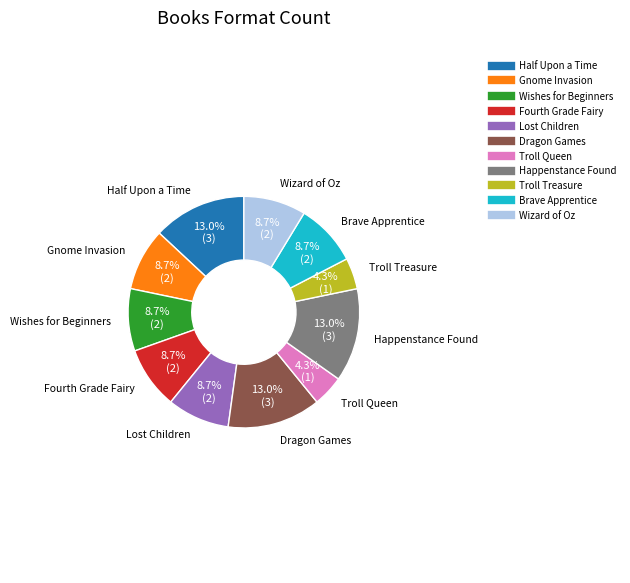

The Lost Children slice represents 25% of the pie. True or false?

False